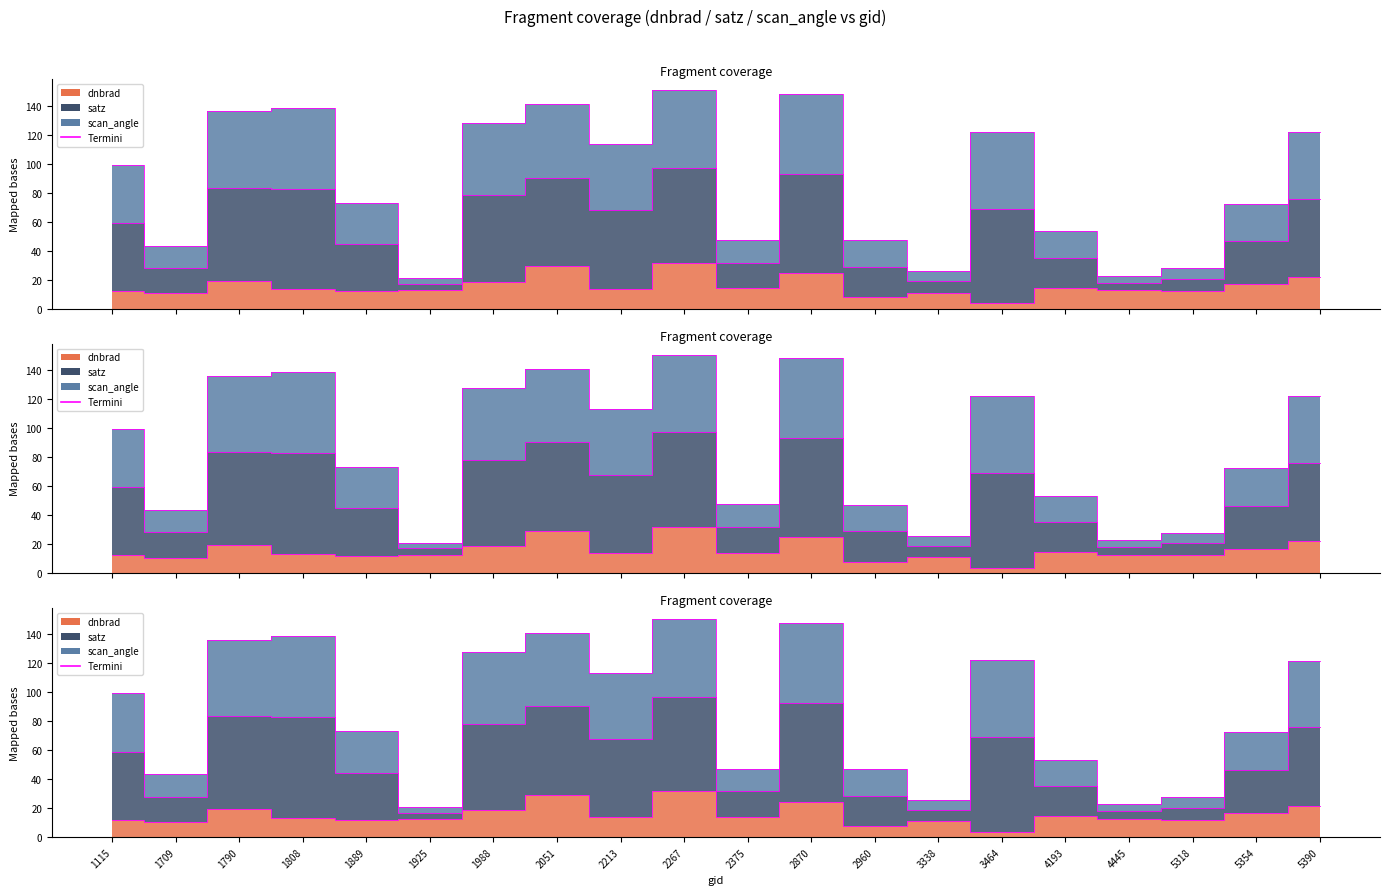

Between 1709 and 2870, which series saw the biggest shift?

satz